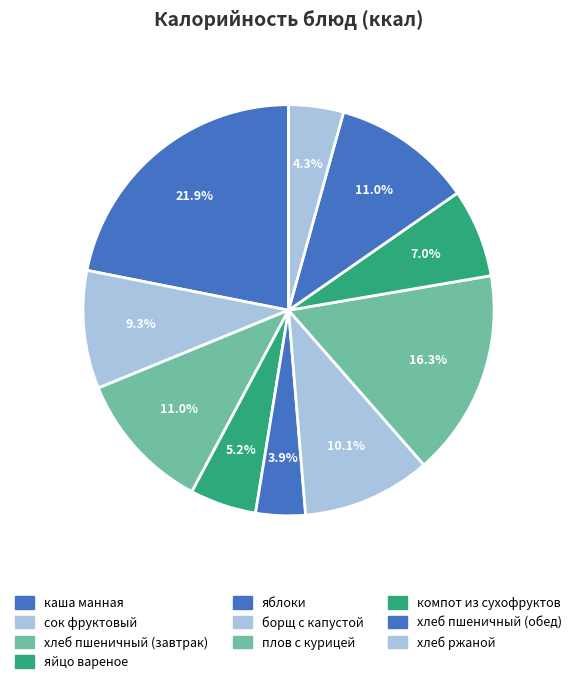

Does компот из сухофруктов account for over 50% of the chart?

No